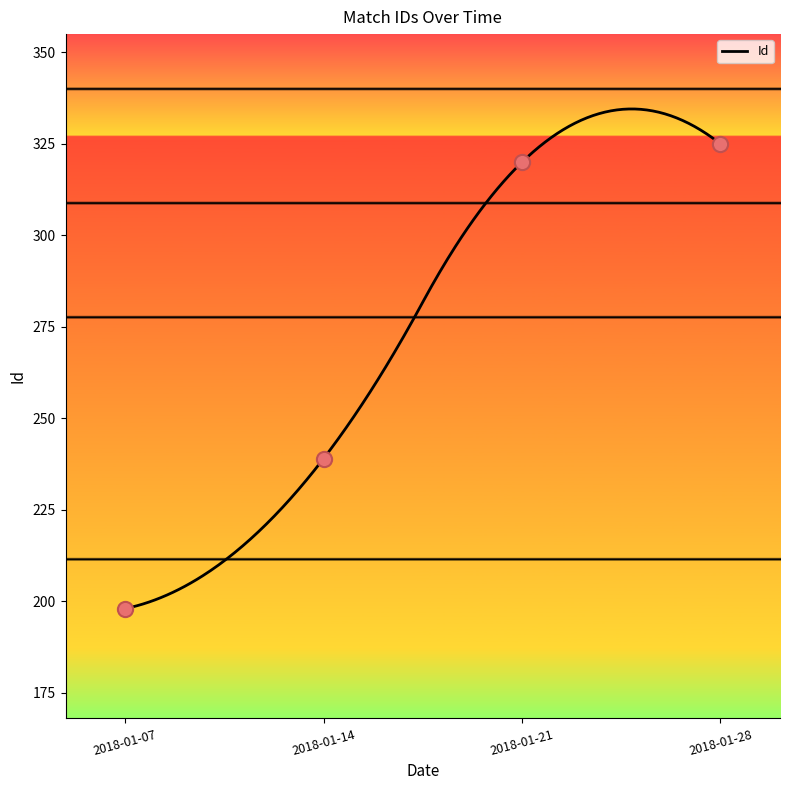

Between 2018-01-21 and 2018-01-28, which is larger?

2018-01-28